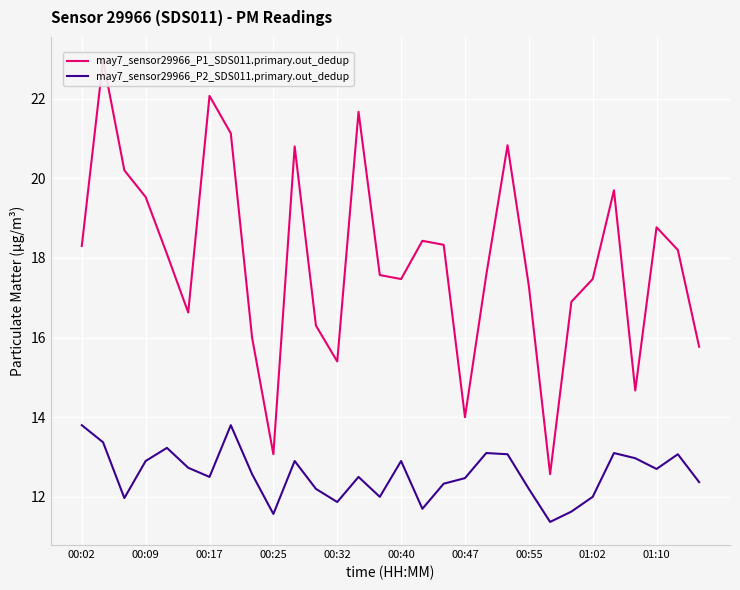

What is the difference between the may7_sensor29966_P2_SDS011.primary.out_dedup values at 01:10 and 00:40?

0.2